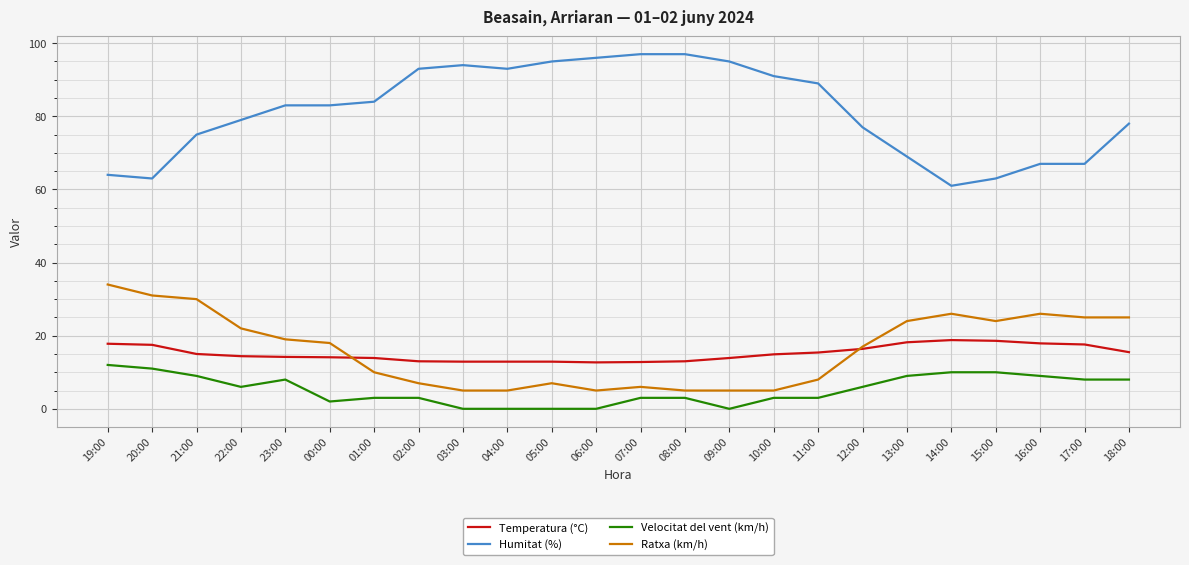

What is the difference between the maximum and second lowest values in the Temperatura (°C) series?

6.0